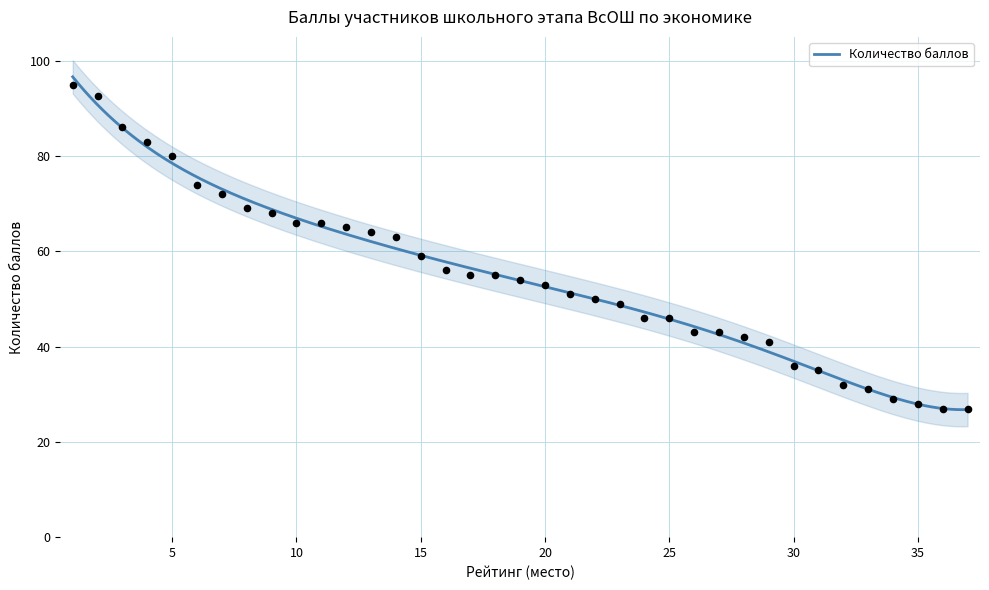

What is the ratio of the value at 16 to the value at 23?

1.1